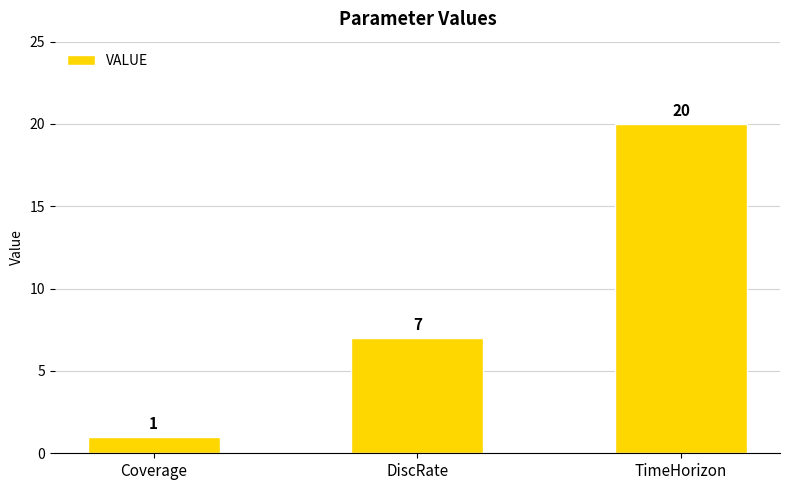

What is the label of the 2nd bar from the left?

DiscRate